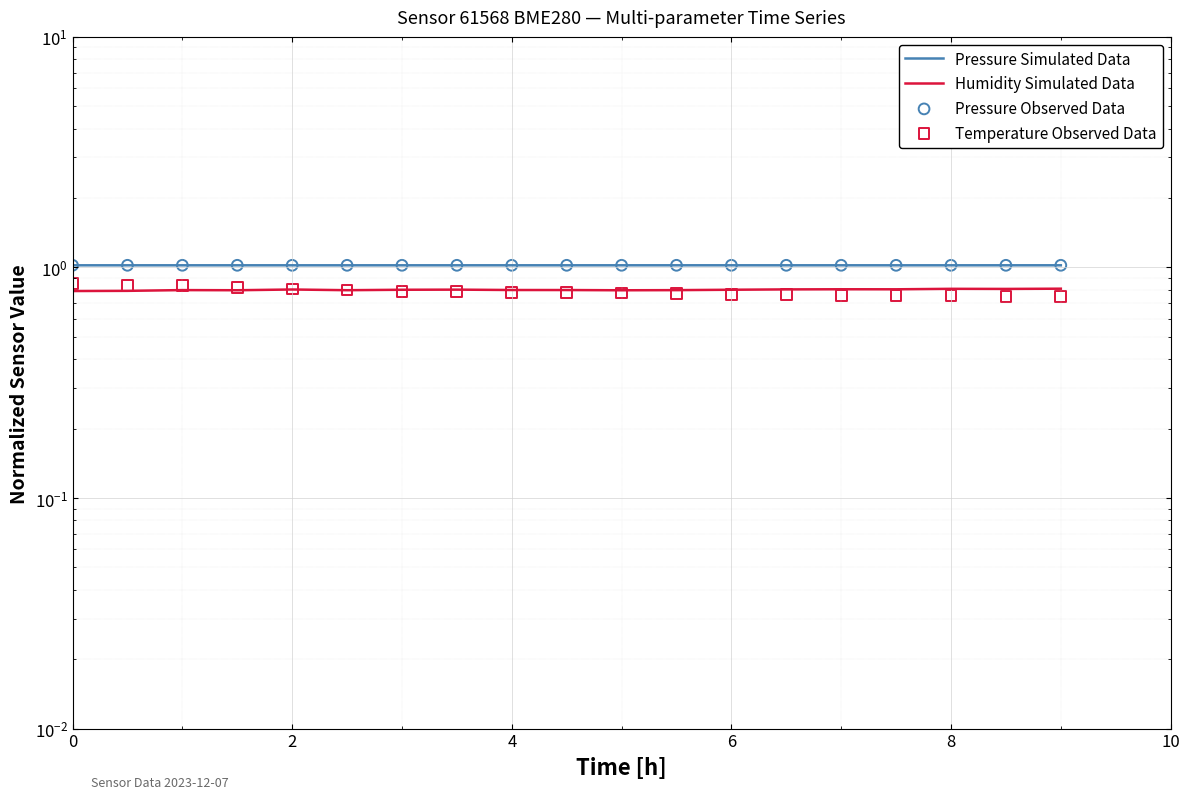

Which series contains the lowest Y value?

Temperature Observed Data